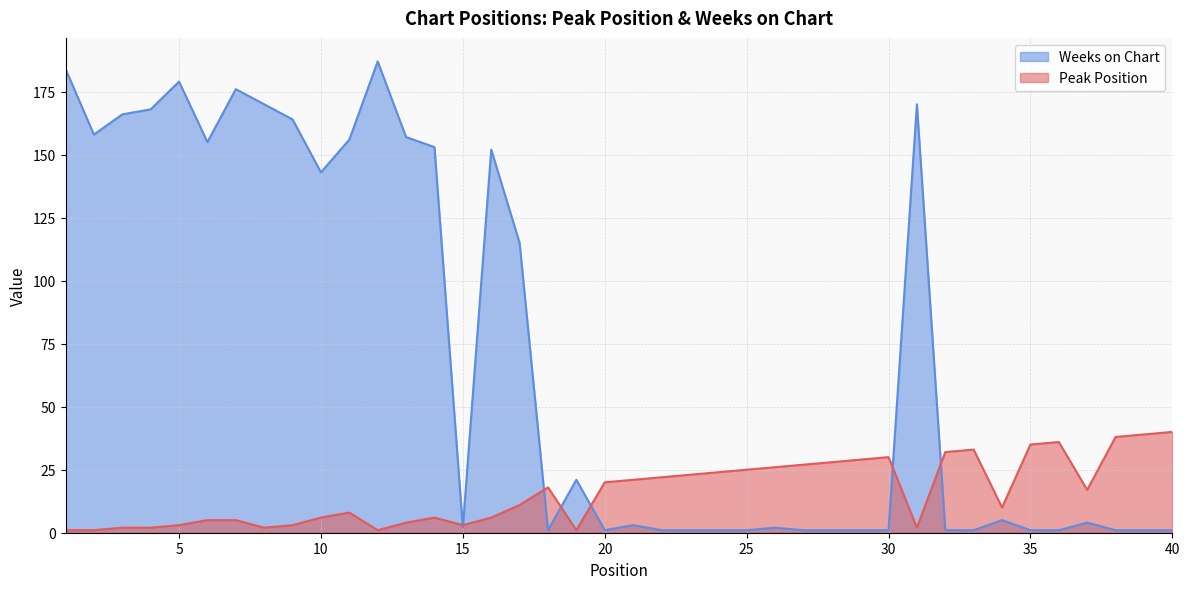

Which series ends up on top after the final intersection of Peak Position and Weeks on Chart?

Peak Position